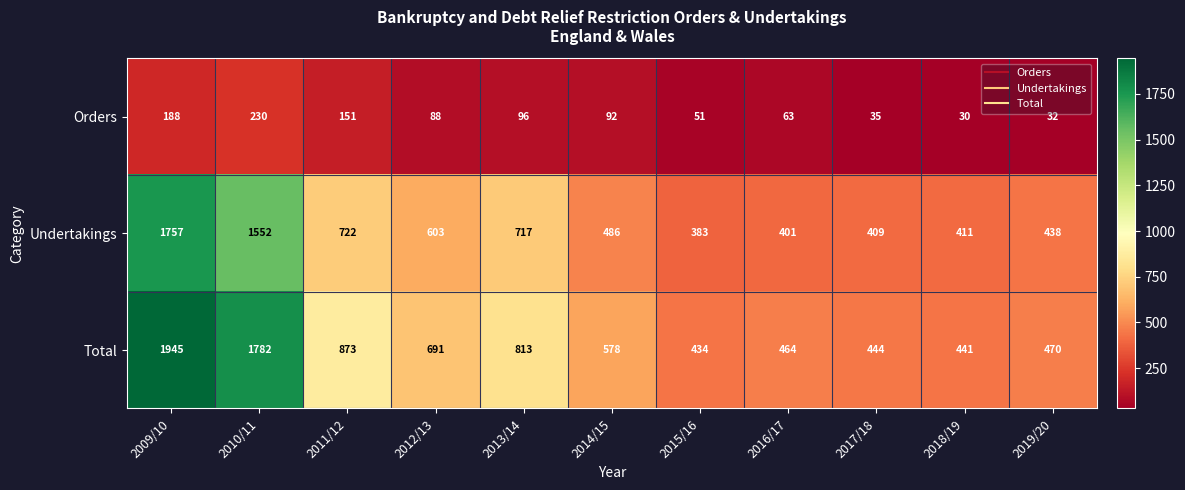

Which series has the widest spread of values?

Total